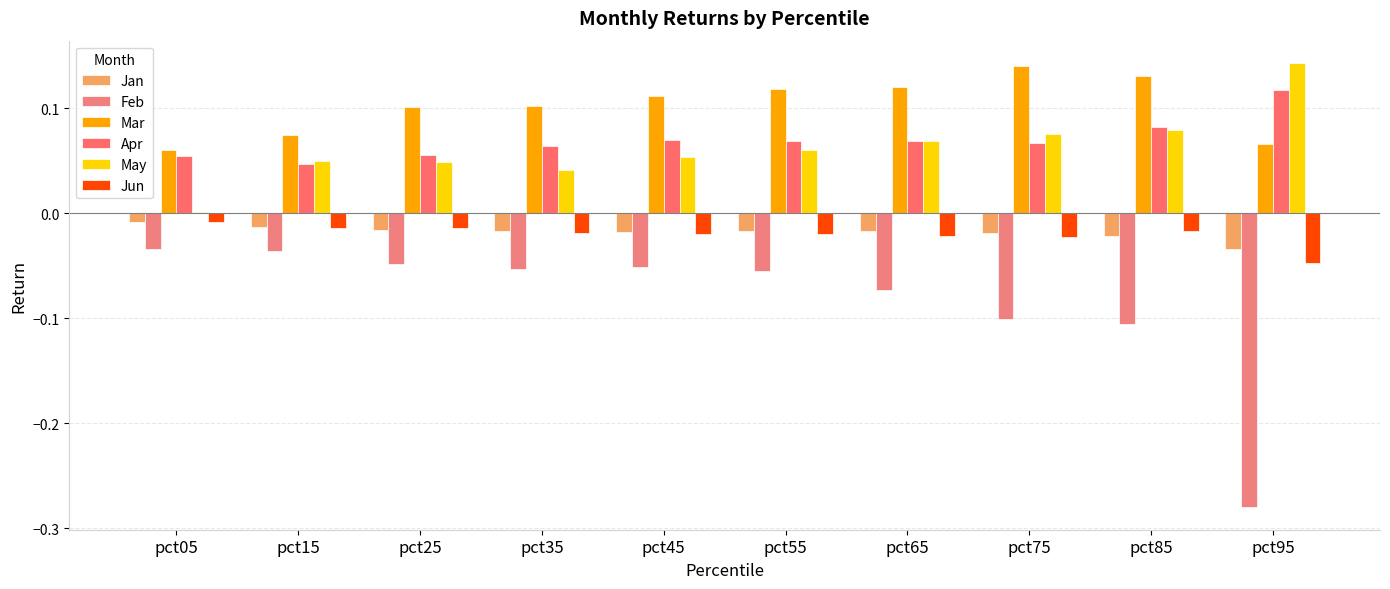

List the labels in order of Mar value, largest first.

pct75, pct85, pct65, pct55, pct45, pct35, pct25, pct15, pct95, pct05